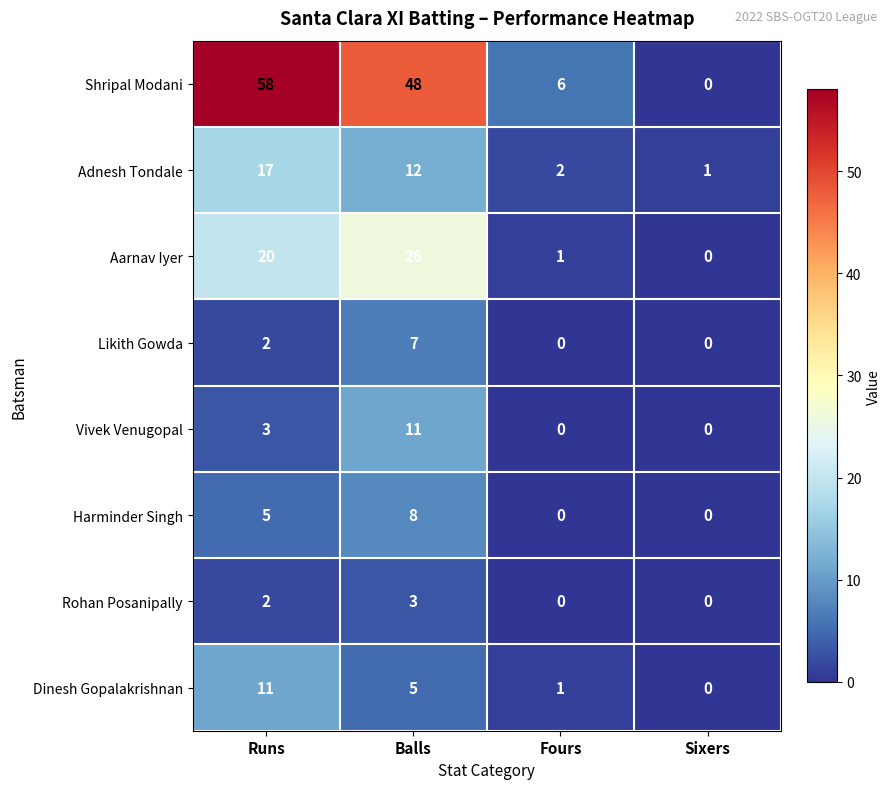

How many series are shown in this chart?

8